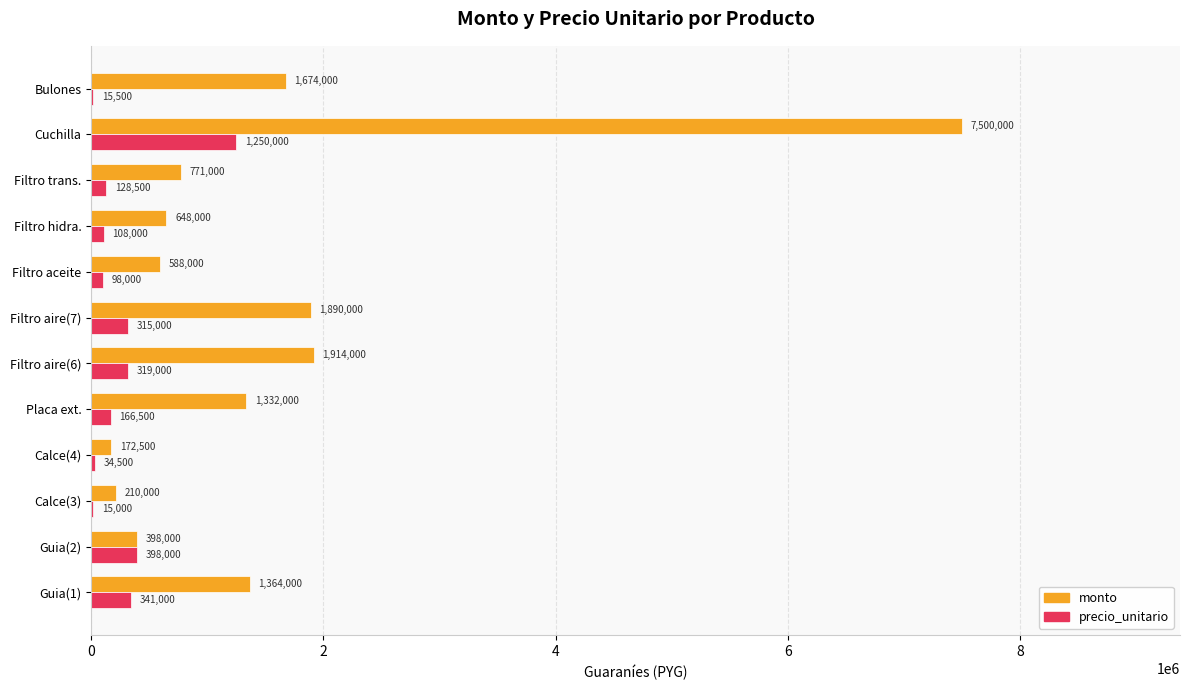

True or false: monto has a value of 172500 at Calce(4).

True